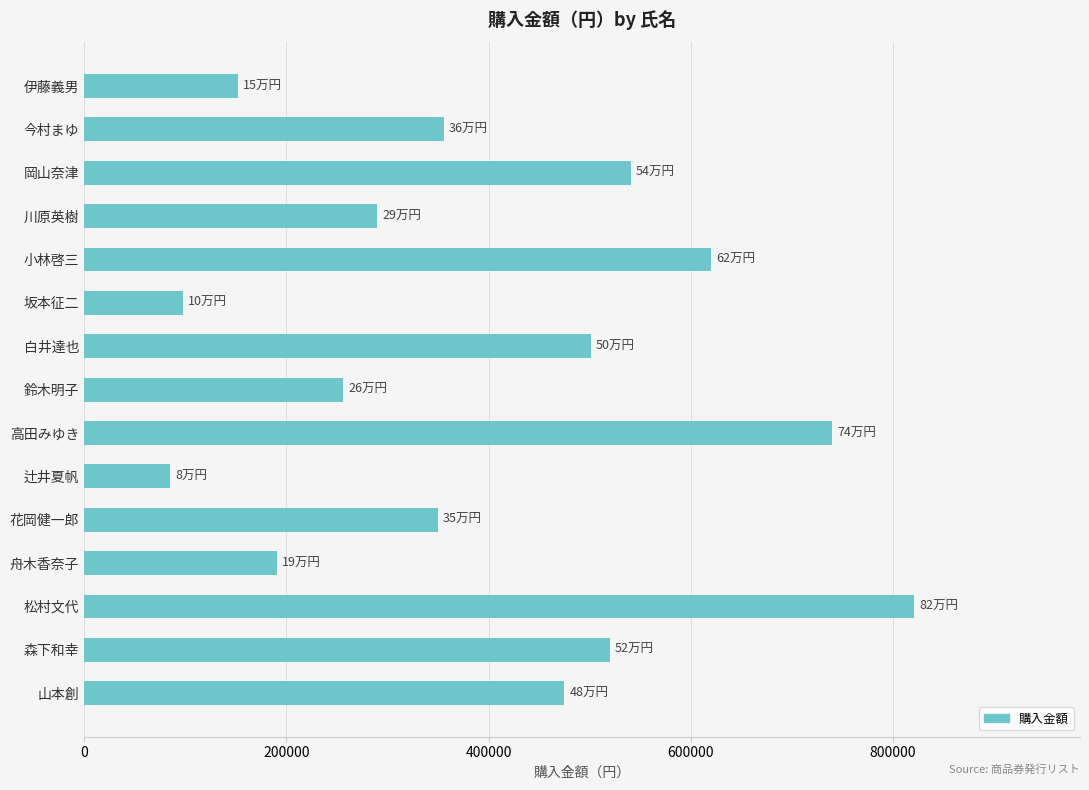

Is it true that the value at 鈴木明子 is 256000?

True